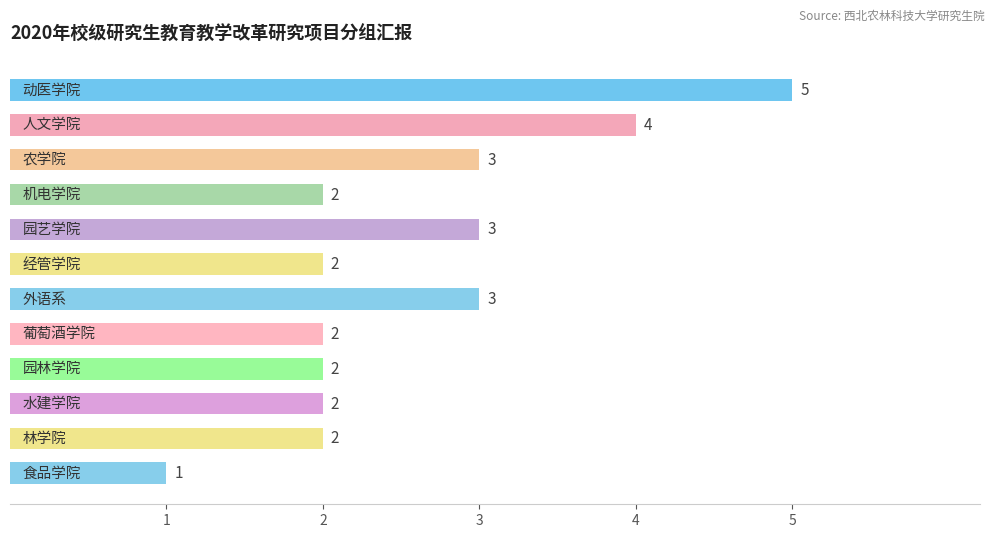

What is the average value?

3